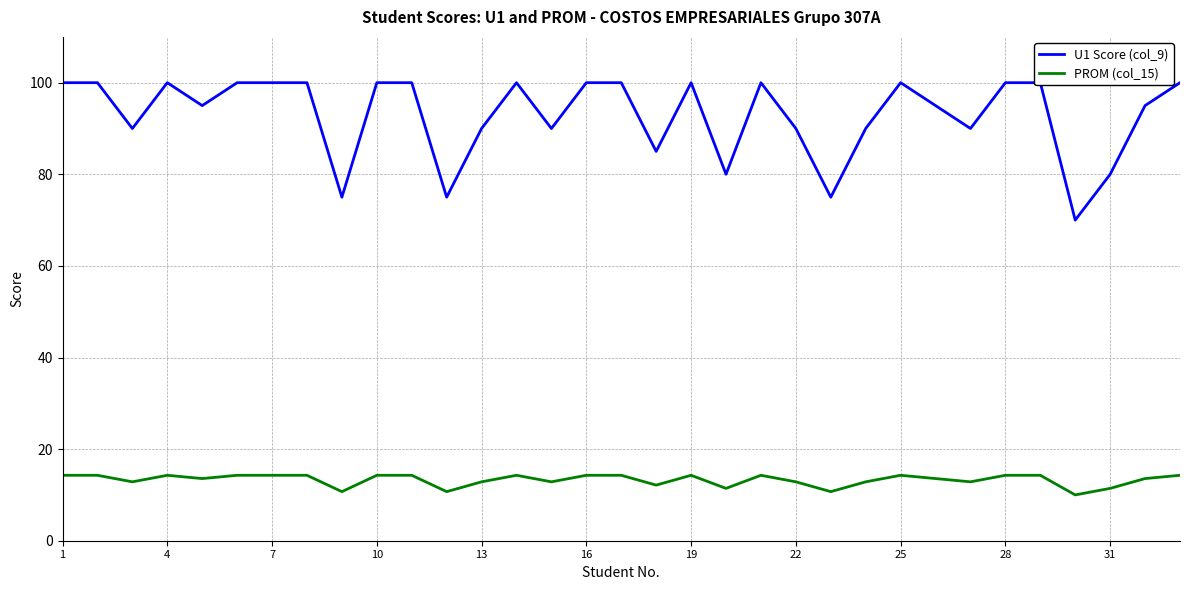

Count the U1 Score (col_9) values in the range 90 to 100.

26